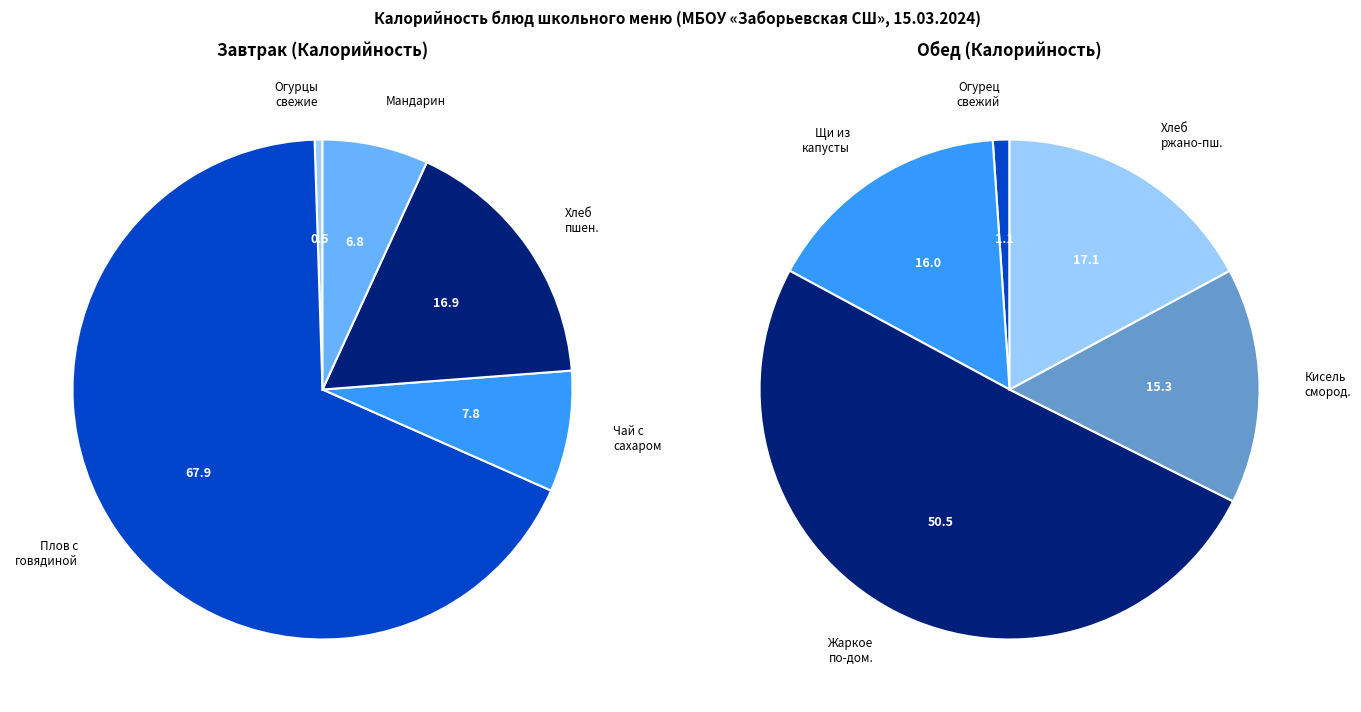

How many slices are in this pie chart?

10